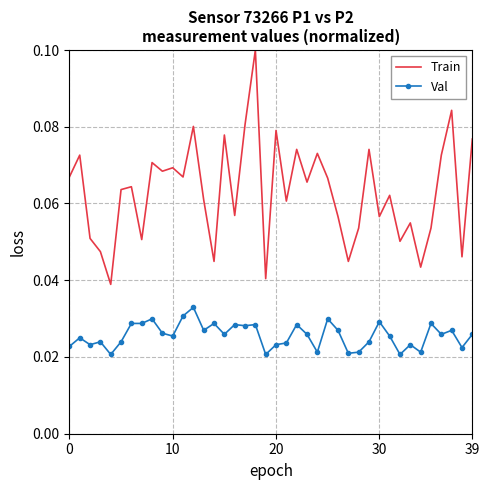

True or false: Train and Val cross at least once.

False